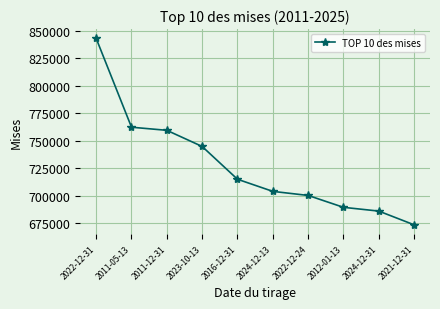

What is the sum of the values at 2022-12-24 and 2021-12-31?

1373439.0